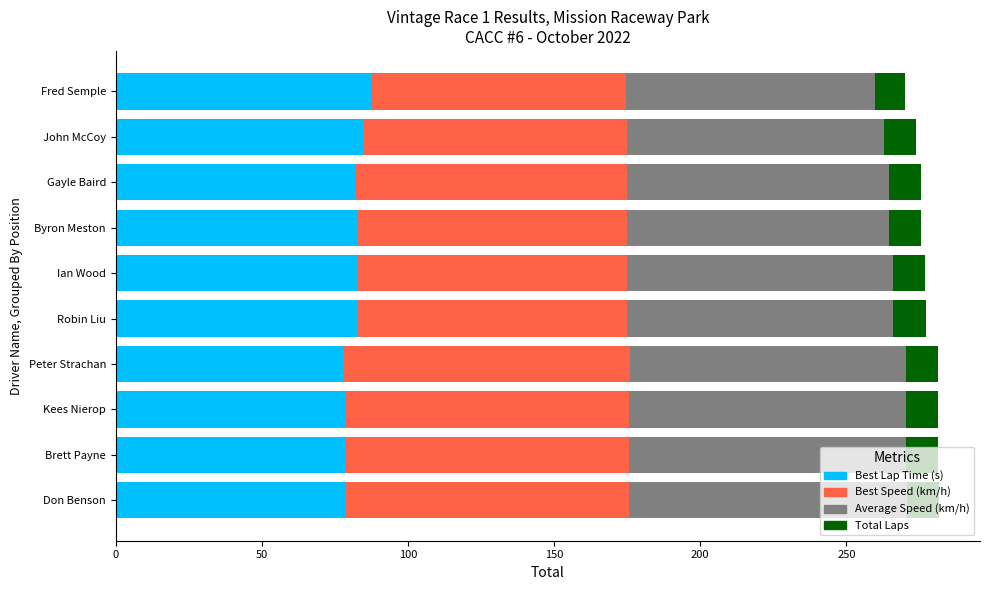

What is the average value of the Best Lap Time (s) series?

81.7